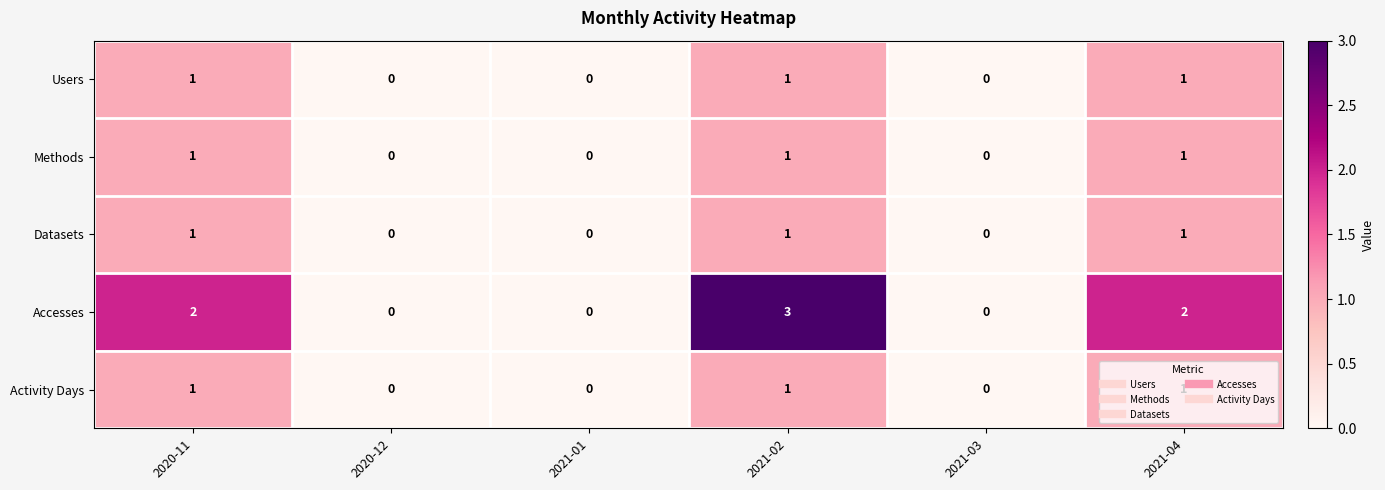

What is the sum of all Users values?

3